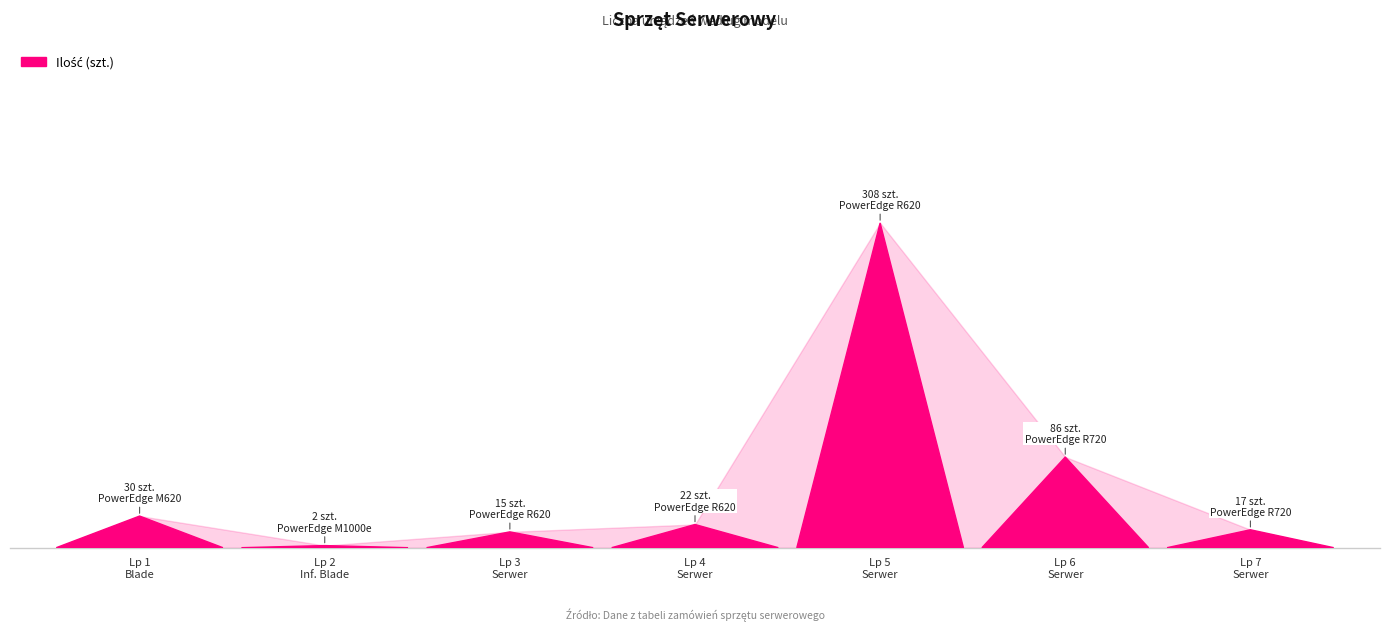

At which category does the data reach its first local valley?

2